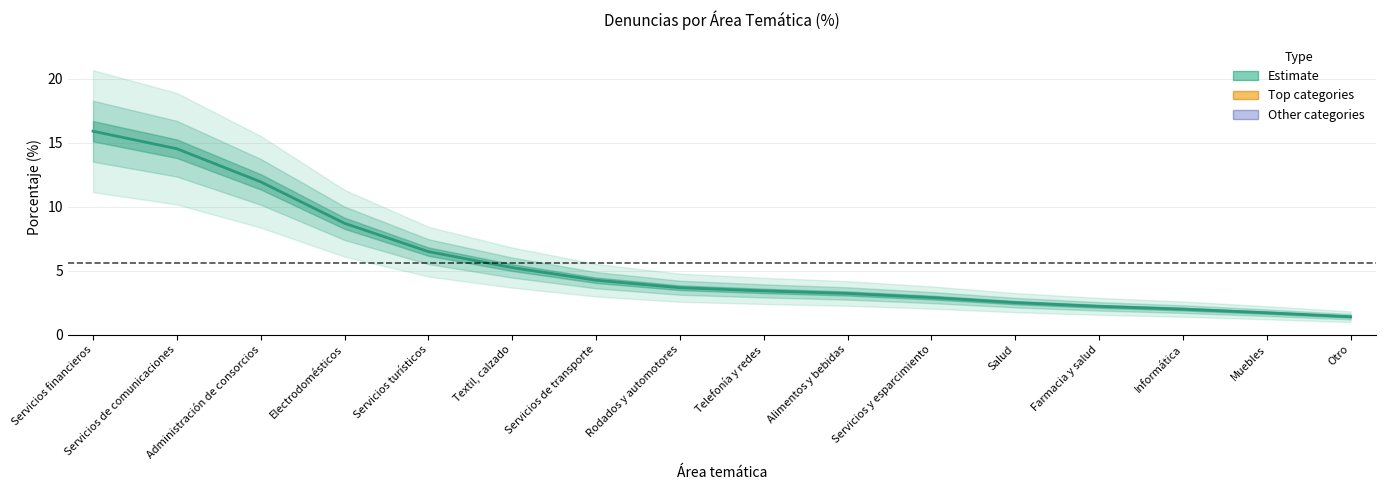

True or false: the data shows 2.9 at Servicios y esparcimiento.

True